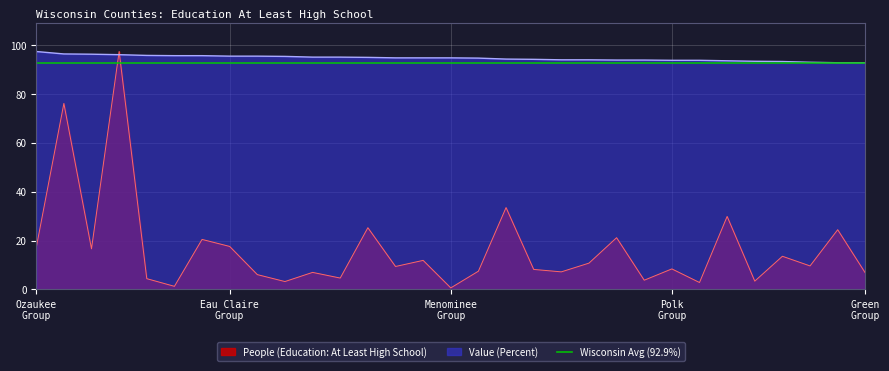

True or false: People (Education) has more than 0 interior local peaks.

True